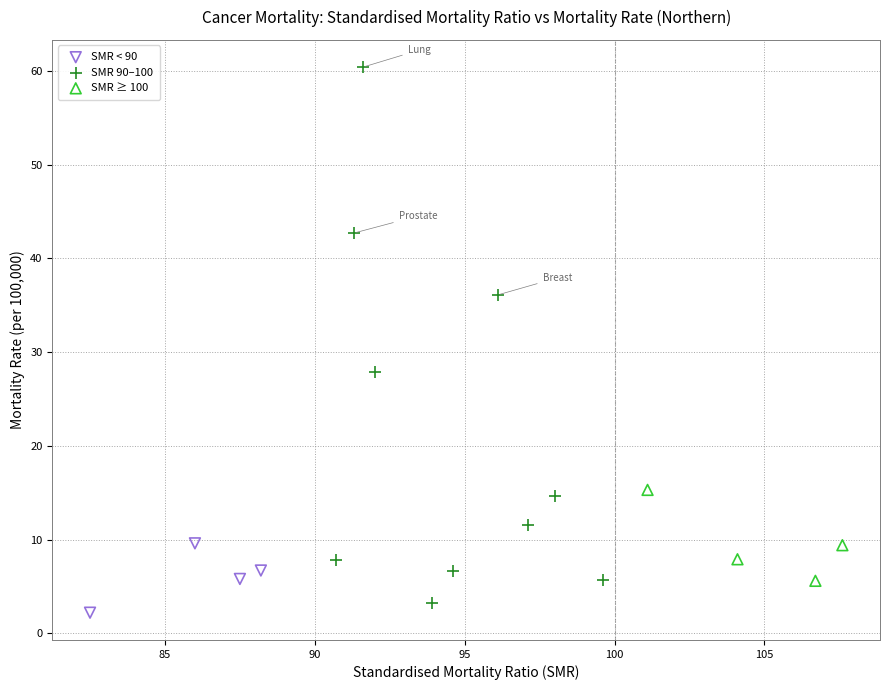

Which series has the widest spread of Y values?

SMR 90–100